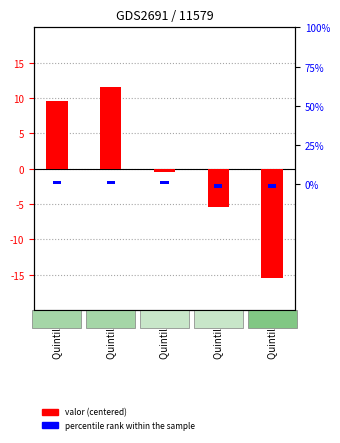

What is the greatest value displayed?

11.6